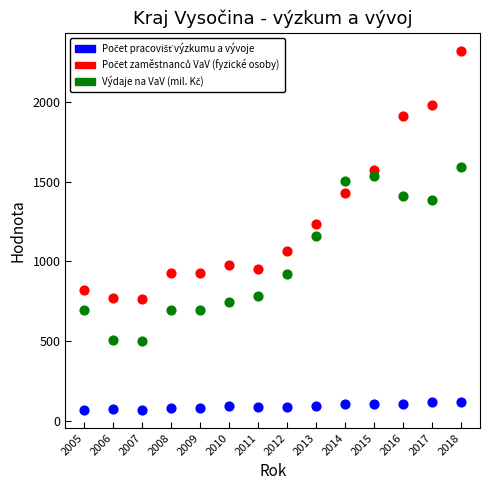

What is the X range (max minus min) for the scatter plot?

13.0